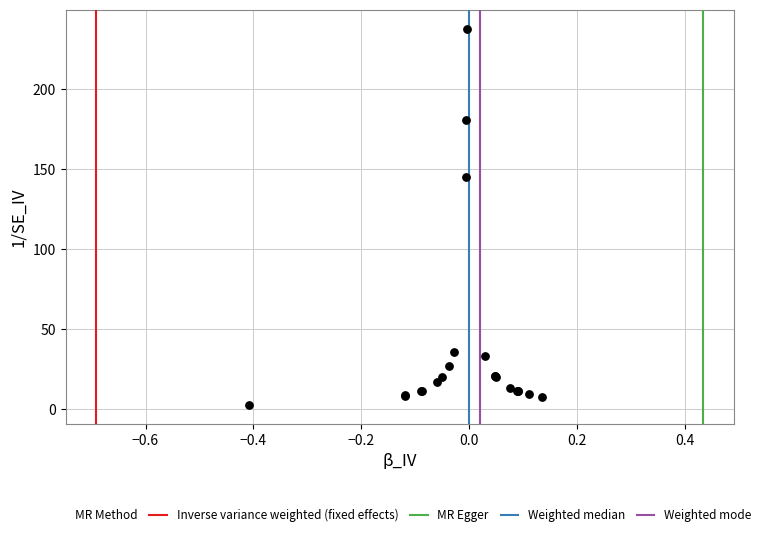

What Y value in the scatter plot is closest to 120?

145.0